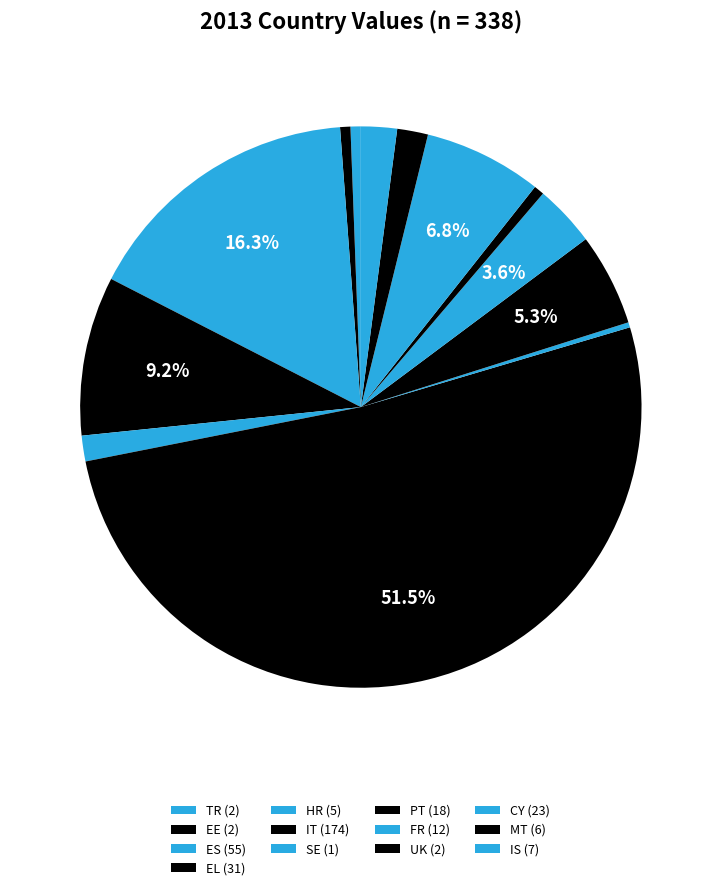

What is the change in value from HR to PT?

+13